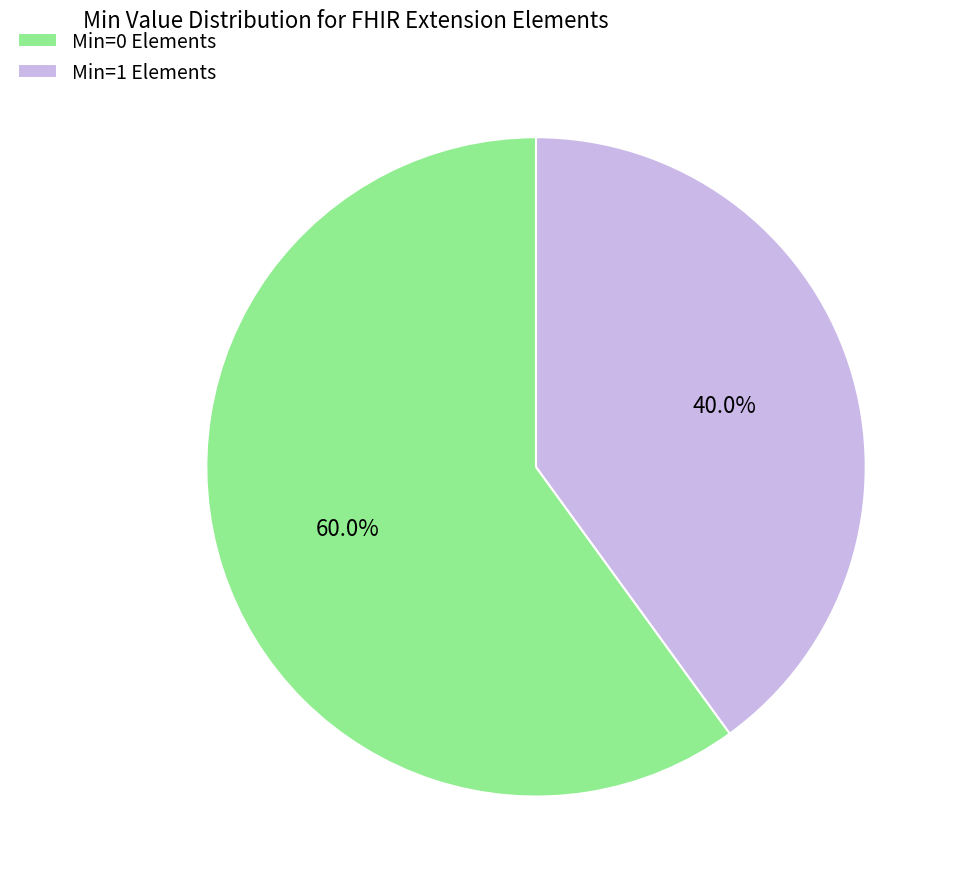

How many slices are in this pie chart?

2